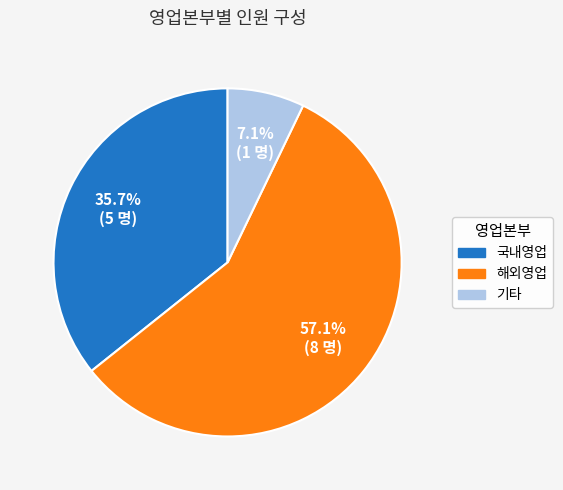

Is it true that 국내영업 is 36% of the pie?

True